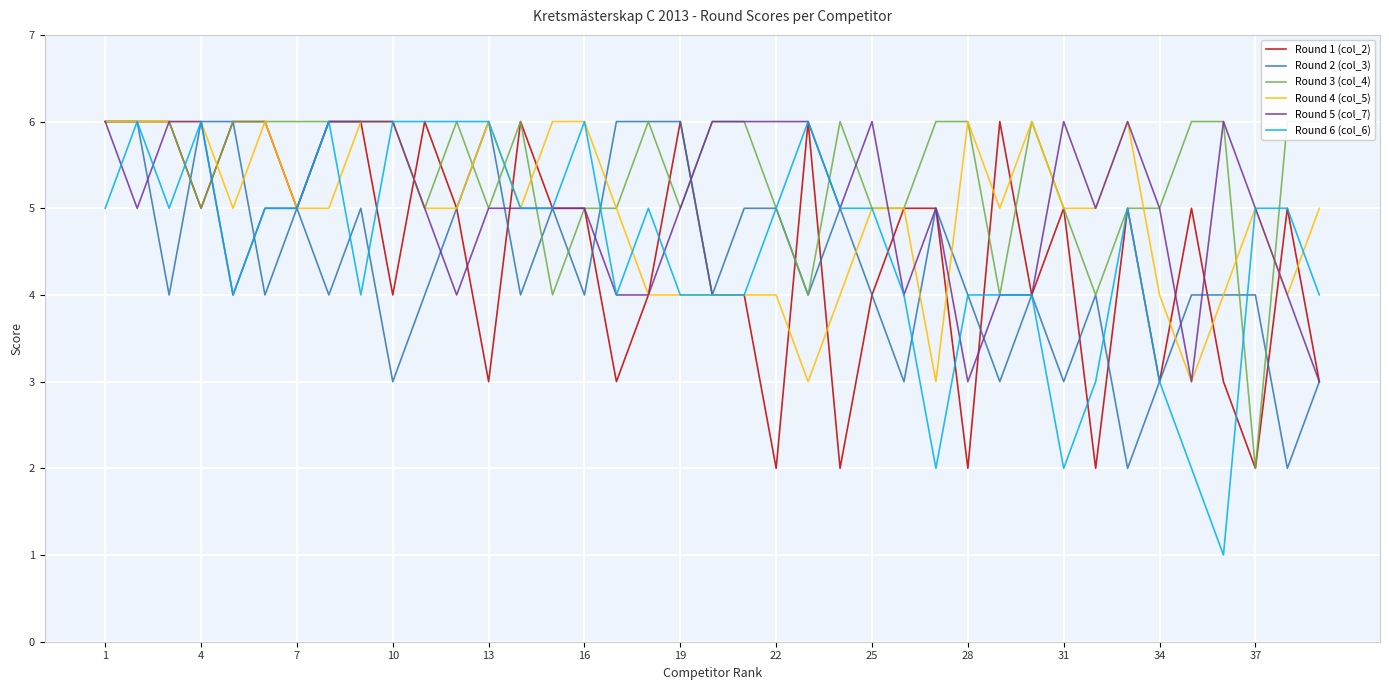

Reading left to right, list all the values displayed in this chart.

Round 1 (col_2): 6	6	6	5	6	6	5	6	6	4	6	5	3	6	5	5	3	4	6	4	4	2	6	2	4	5	5	2	6	4	5	2	5	3	5	3	2	5	3
Round 2 (col_3): 6	6	4	6	6	4	5	4	5	3	4	5	6	4	5	4	6	6	6	4	5	5	4	5	4	3	5	4	3	4	3	4	2	3	4	4	4	2	3
Round 3 (col_4): 6	6	6	5	6	6	6	6	6	6	5	6	5	6	4	5	5	6	5	6	6	5	4	6	5	5	6	6	4	6	5	4	5	5	6	6	2	6	6
Round 4 (col_5): 6	6	6	6	5	6	5	5	6	6	5	5	6	5	6	6	5	4	4	4	4	4	3	4	5	5	3	6	5	6	5	5	6	4	3	4	5	4	5
Round 5 (col_7): 6	5	6	6	4	5	5	6	6	6	5	4	5	5	5	5	4	4	5	6	6	6	6	5	6	4	5	3	4	4	6	5	6	5	3	6	5	4	3
Round 6 (col_6): 5	6	5	6	4	5	5	6	4	6	6	6	6	5	5	6	4	5	4	4	4	5	6	5	5	4	2	4	4	4	2	3	5	3	2	1	5	5	4